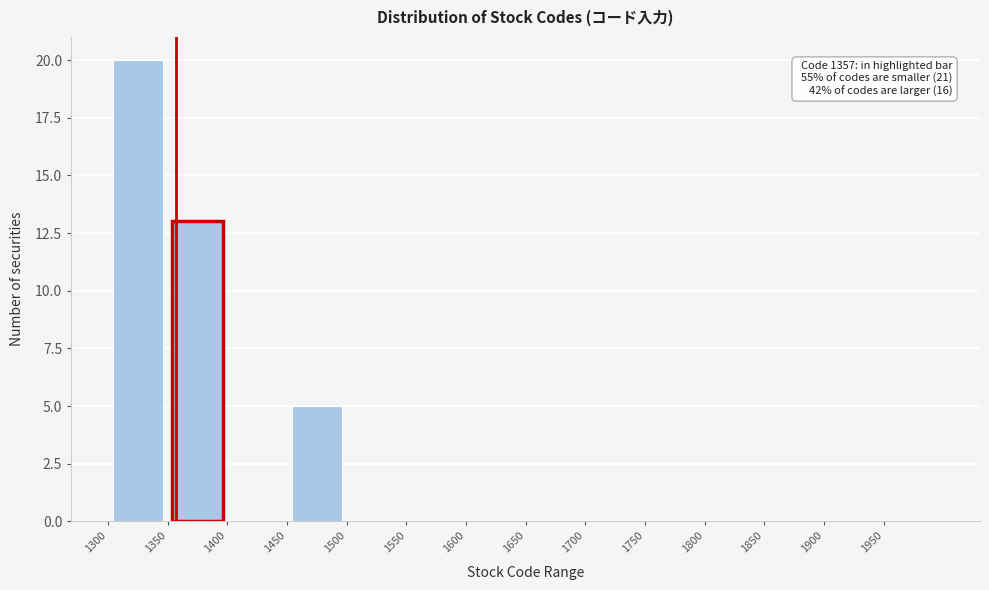

Which range on the x-axis has the tallest bar?

1300 to 1350